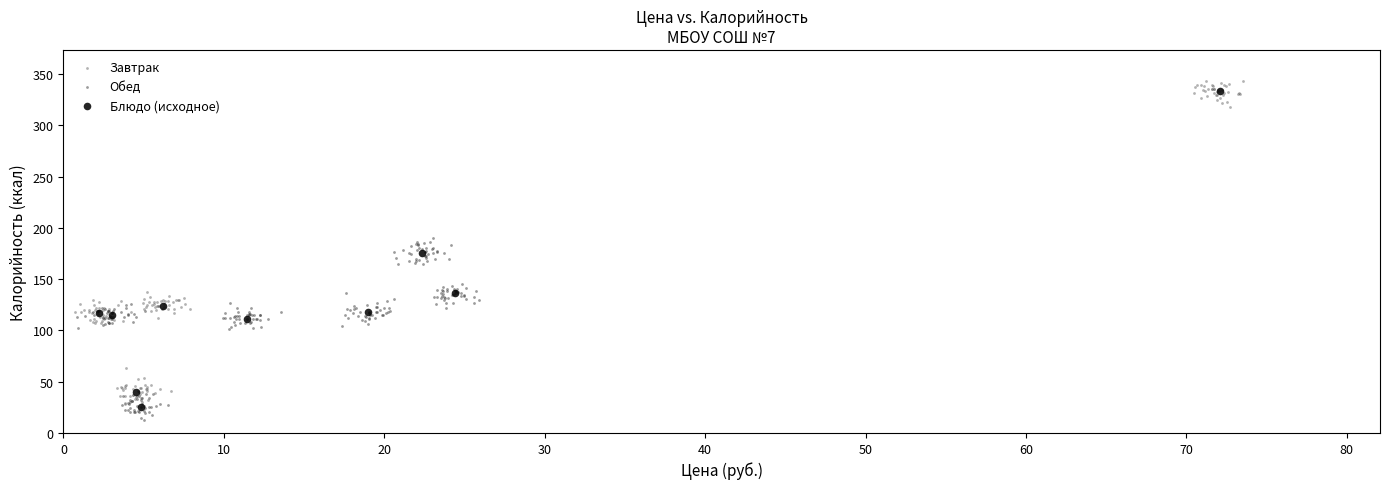

What are all the series names shown in the legend?

Завтрак, Обед, Блюдо (исходное)